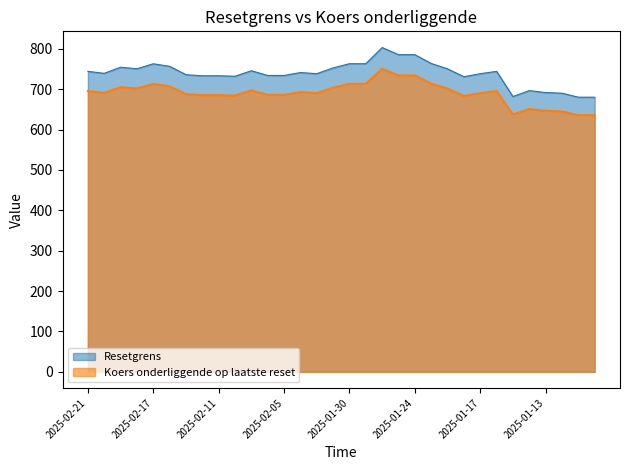

At which category does Koers onderliggende op laatste reset reach its first local valley?

2025-02-20